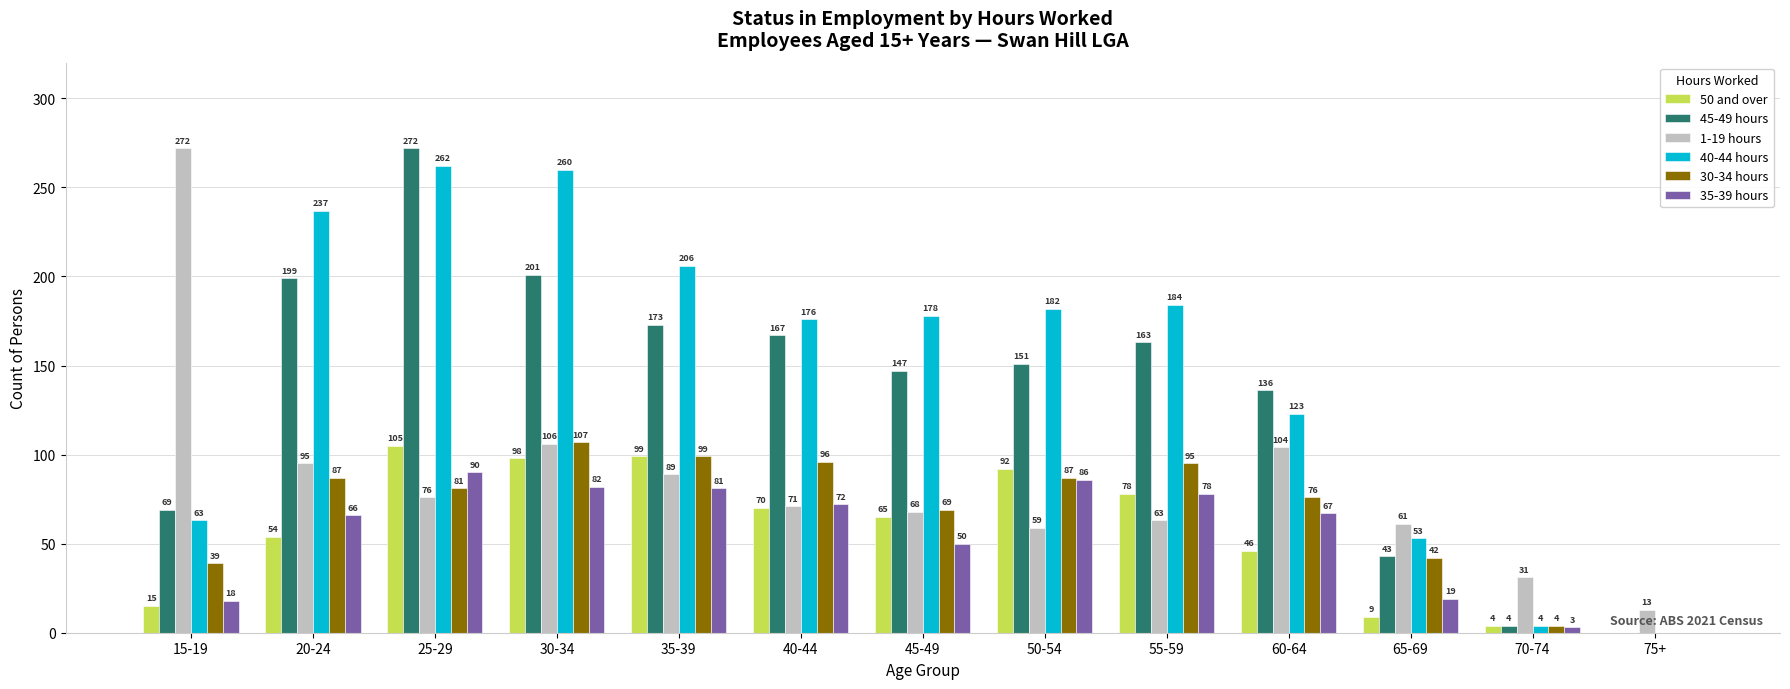

The 1-19 hours series shows 134 at 25-29. True or false?

False